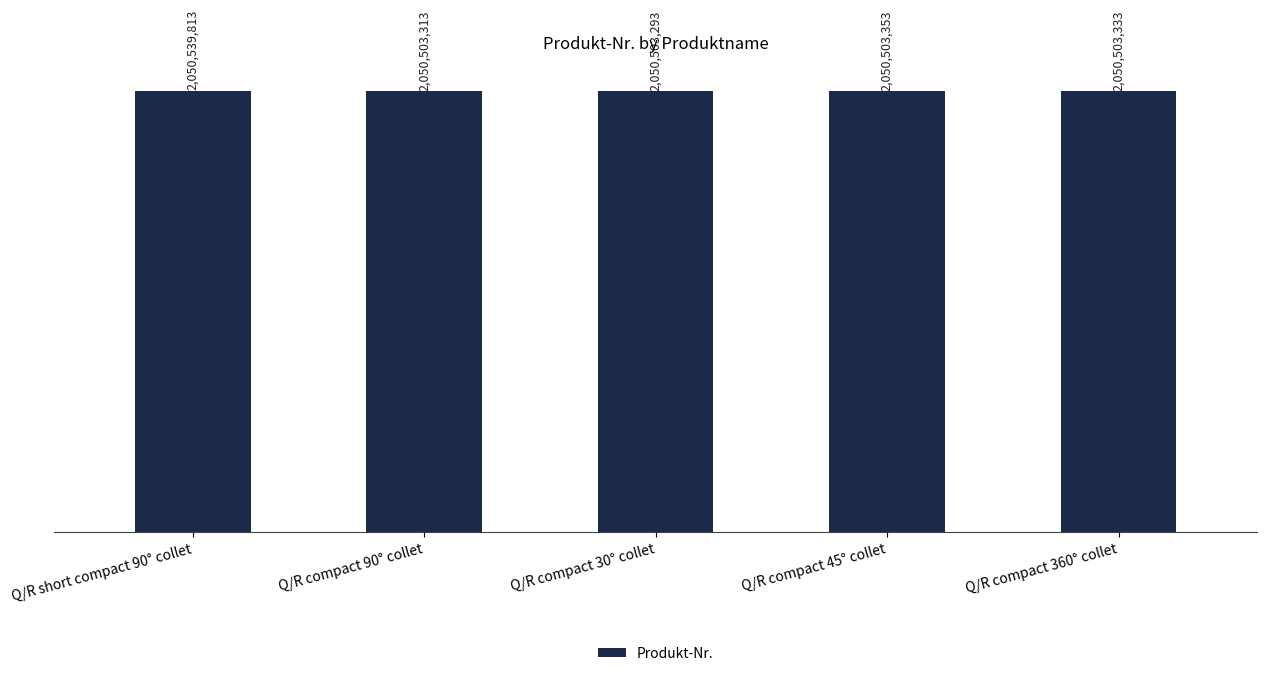

What is the change in value from Q/R compact 90° collet to Q/R compact 360° collet?

+20